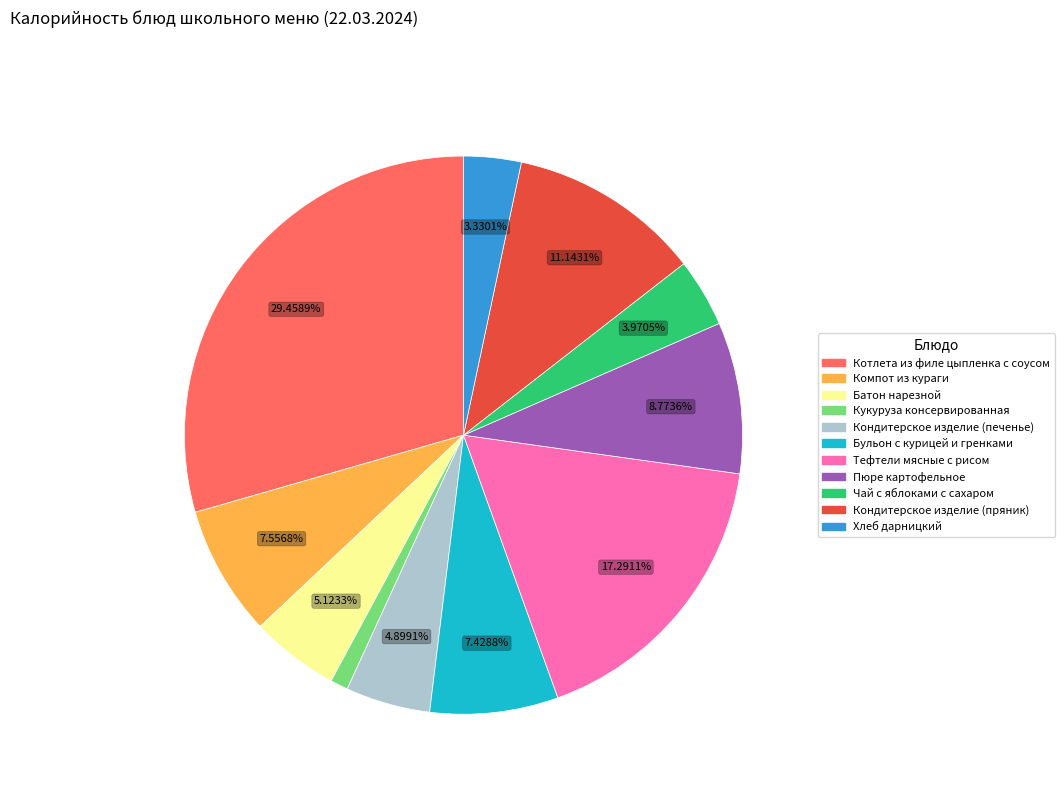

Is it true that Компот из кураги is 1% of the pie?

False